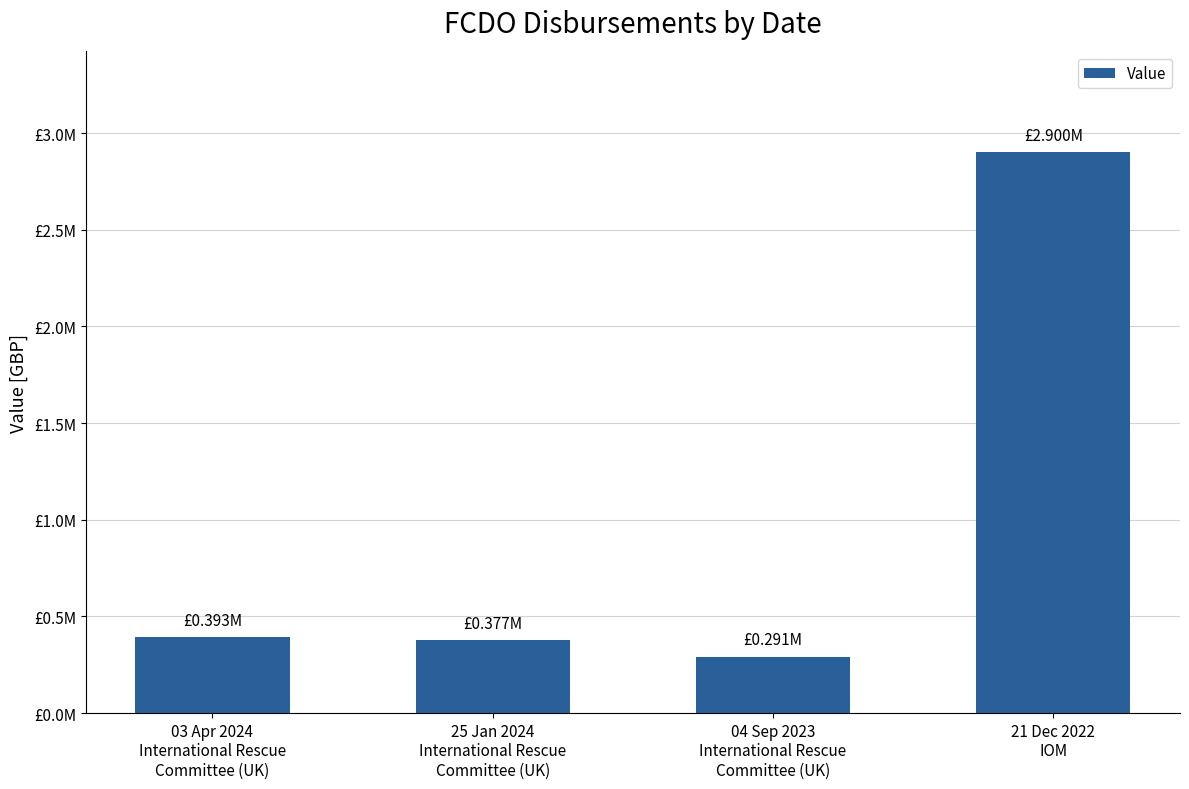

Reading right to left, transcribe all the data shown in this chart.

21 Dec 2022
IOM=2900000	04 Sep 2023
International Rescue
Committee (UK)=291388	25 Jan 2024
International Rescue
Committee (UK)=377194	03 Apr 2024
International Rescue
Committee (UK)=392972